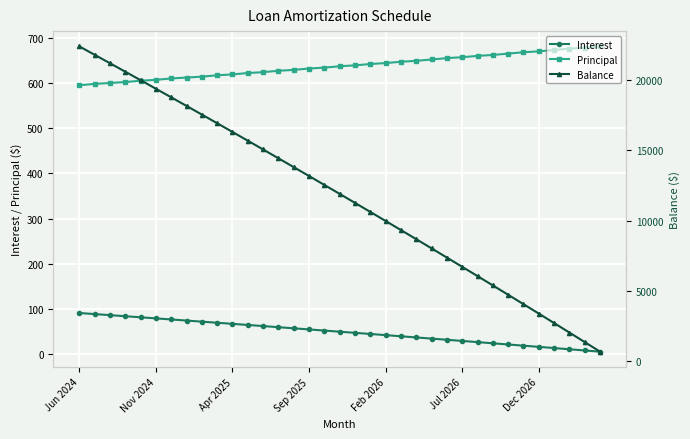

Rank the series by their maximum value, from highest to lowest.

Balance, Principal, Interest